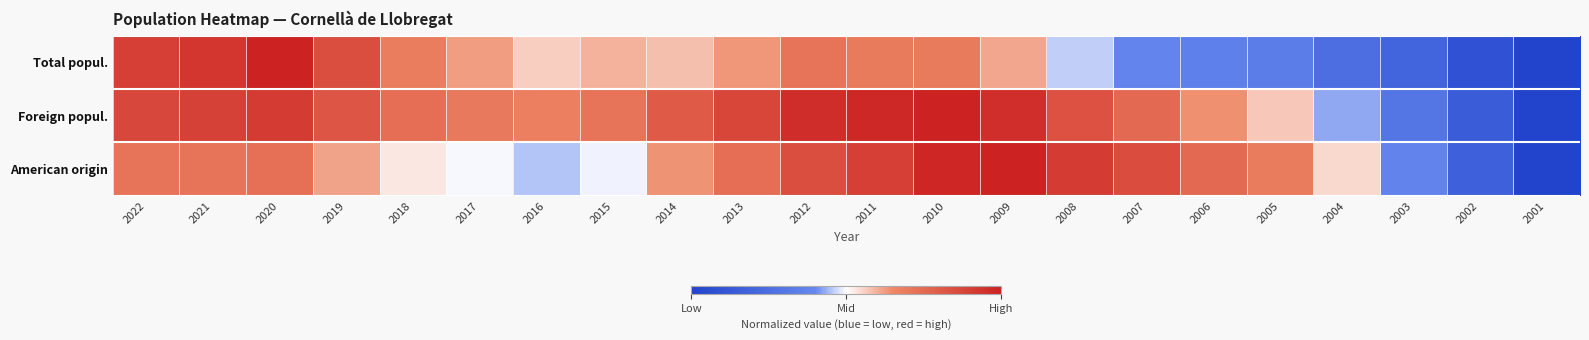

At which category is the sum across all series the highest?

2010